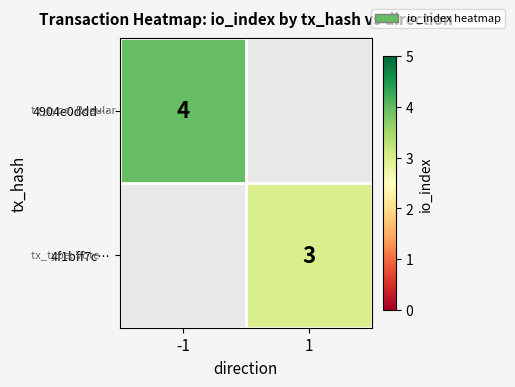

Is the value of 4904e0ddd… at -1 greater than the value of 4f1bff7c… at 1?

Yes